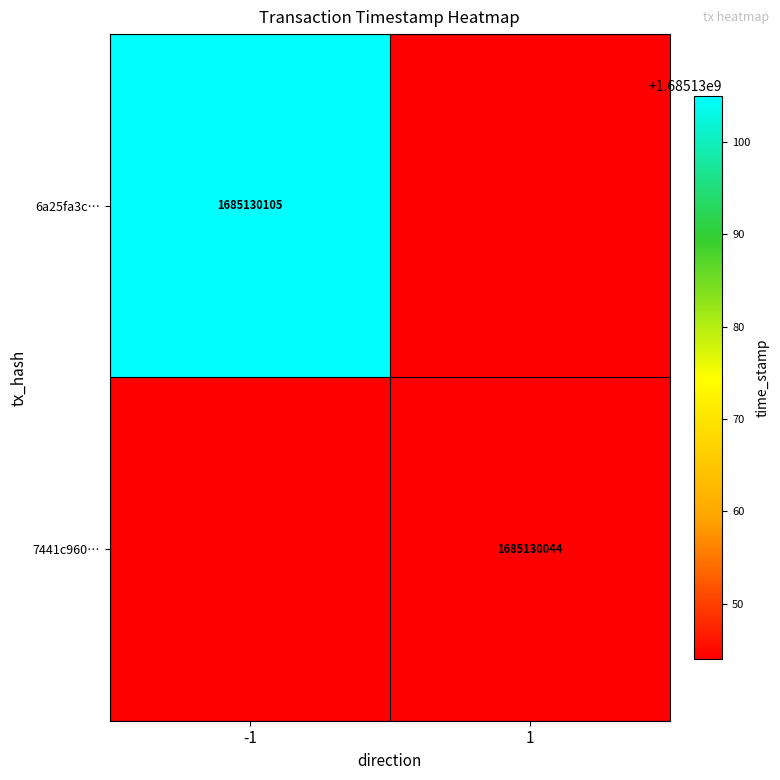

The 7441c9605b427874c6f1a970e8d1f0c946c6d5a series shows 1 at -1. True or false?

True